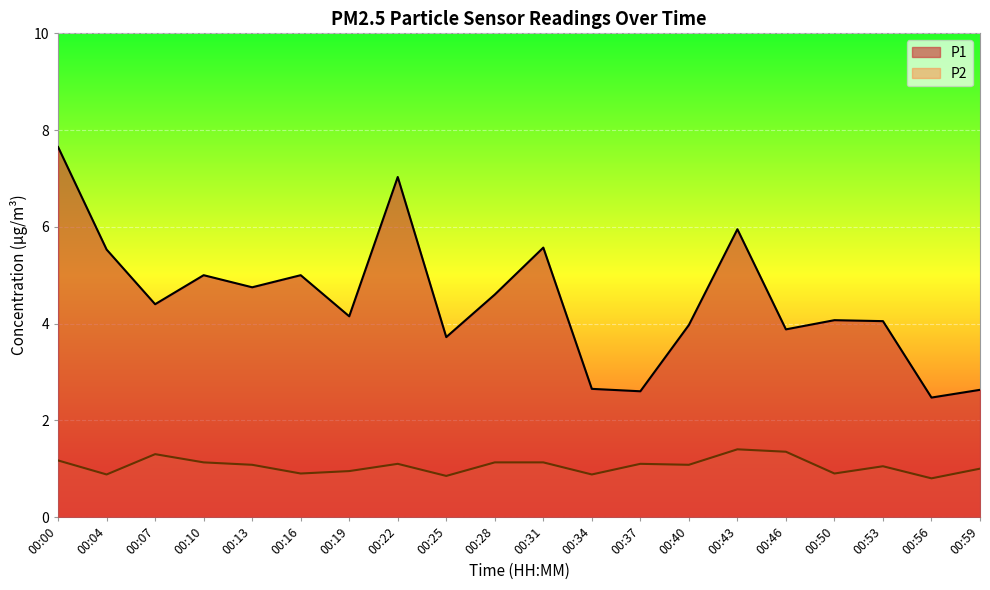

List the series in order of their overall mean, lowest first.

P2, P1